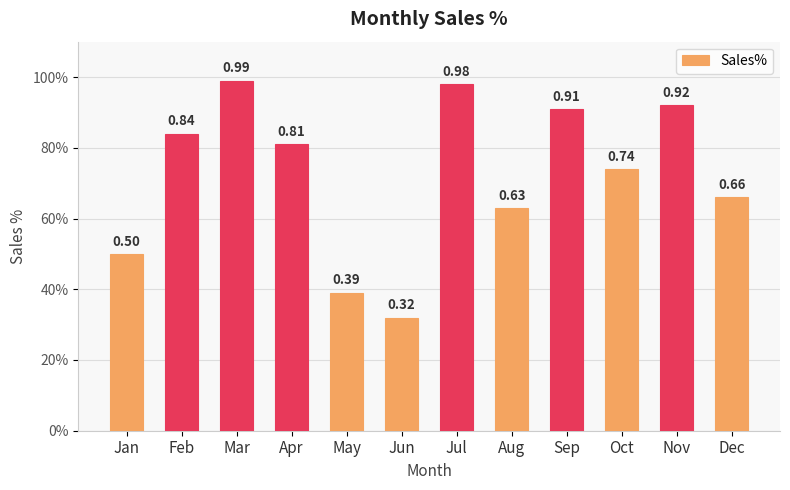

Does the chart contain stacked bars?

No